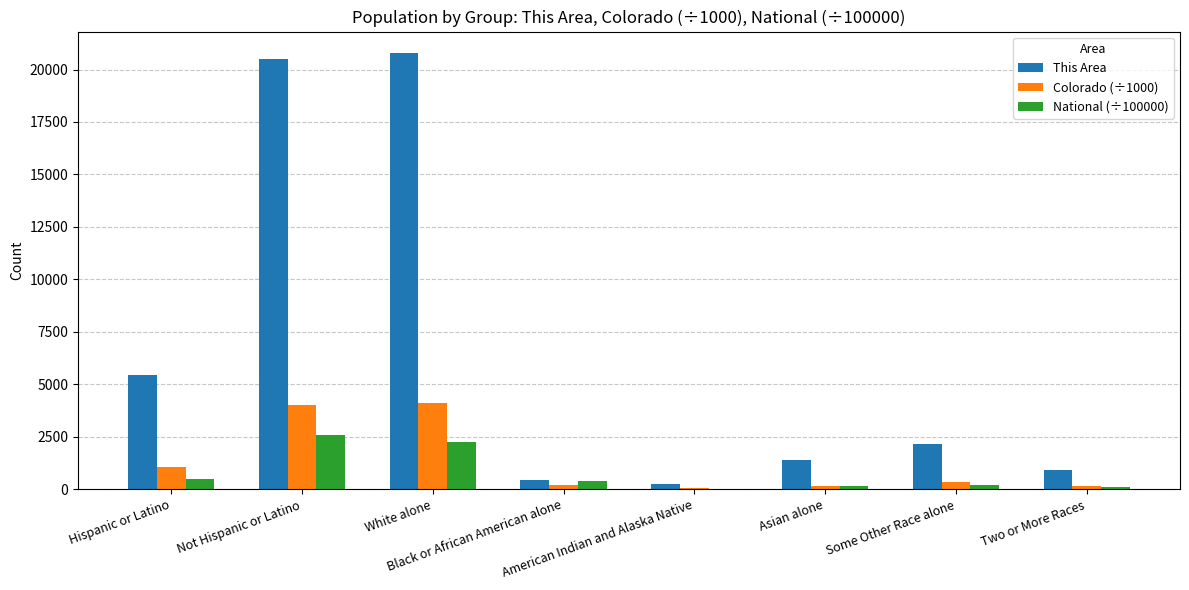

The value of This Area at Two or More Races is 908.0. True or false?

True